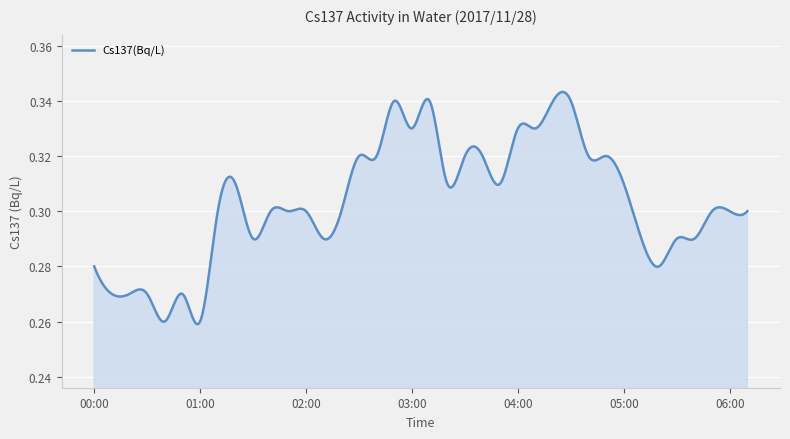

How many values are between 0 and 1?

400